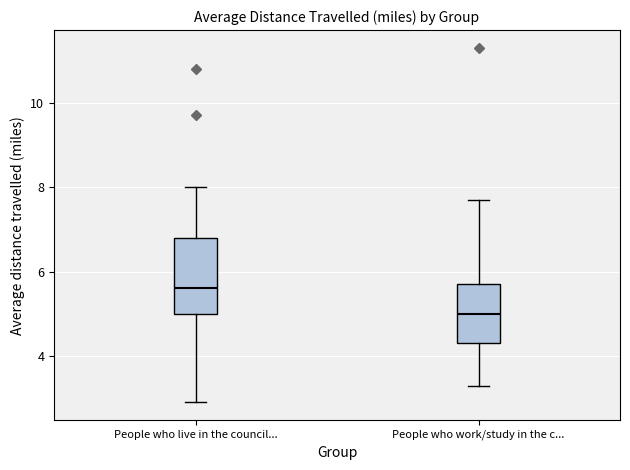

Which box's median line is the lowest?

People who work/study in the c...